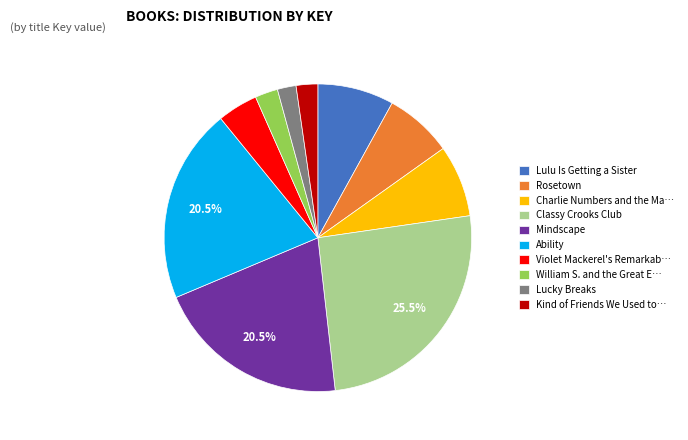

Is the sum of Ability and Rosetown greater than half?

No